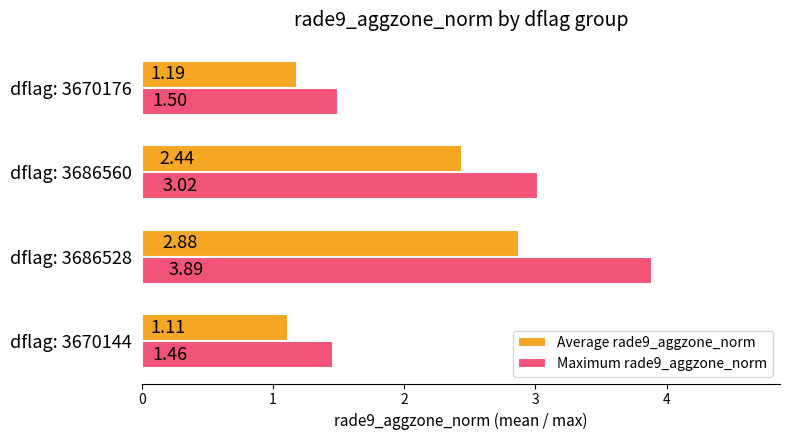

What is the difference between the highest and lowest values at dflag: 3686560?

0.6